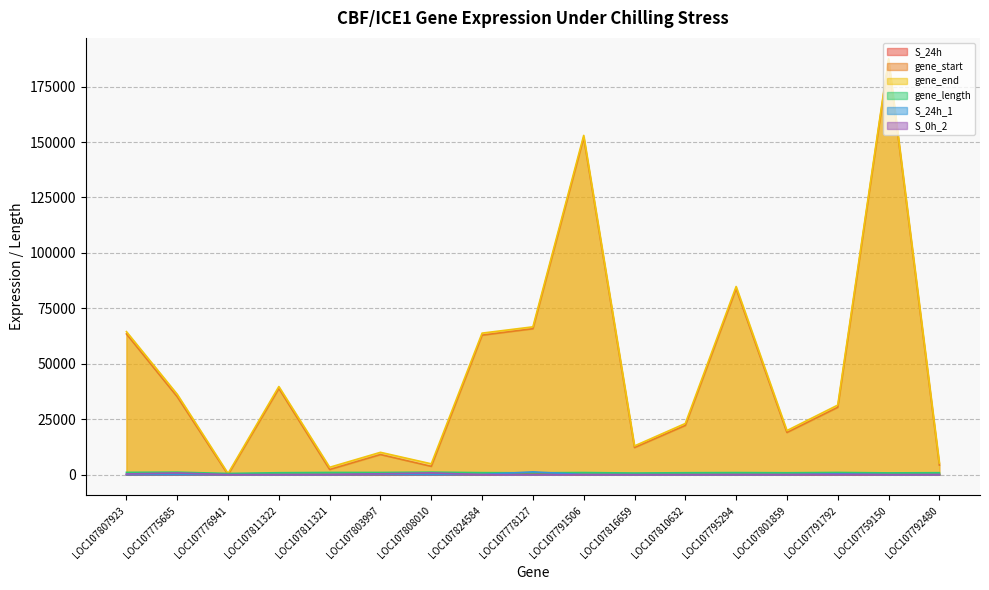

Reading left to right, what are all the values shown in this chart?

S_24h: LOC107807923=12.6	LOC107775685=53.8	LOC107776941=1.7	LOC107811322=0.9	LOC107811321=2.6	LOC107803997=59.1	LOC107808010=31.5	LOC107824584=33.0	LOC107778127=438.7	LOC107791506=21.0	LOC107816659=7.6	LOC107810632=2.2	LOC107795294=8.7	LOC107801859=7.6	LOC107791792=140.8	LOC107759150=4.2	LOC107792480=46.2
gene_start: LOC107807923=63464.0	LOC107775685=35124.0	LOC107776941=5.0	LOC107811322=38864.0	LOC107811321=2334.0	LOC107803997=9084.0	LOC107808010=3761.0	LOC107824584=62917.0	LOC107778127=65821.0	LOC107791506=152028.0	LOC107816659=12229.0	LOC107810632=22207.0	LOC107795294=83901.0	LOC107801859=19021.0	LOC107791792=30382.0	LOC107759150=186776.0	LOC107792480=4324.0
gene_end: LOC107807923=64506.0	LOC107775685=36250.0	LOC107776941=548.0	LOC107811322=39748.0	LOC107811321=3340.0	LOC107803997=10078.0	LOC107808010=4898.0	LOC107824584=63829.0	LOC107778127=66665.0	LOC107791506=152991.0	LOC107816659=12971.0	LOC107810632=23089.0	LOC107795294=84849.0	LOC107801859=19889.0	LOC107791792=31381.0	LOC107759150=187581.0	LOC107792480=5220.0
gene_length: LOC107807923=1043.0	LOC107775685=1127.0	LOC107776941=544.0	LOC107811322=885.0	LOC107811321=1007.0	LOC107803997=995.0	LOC107808010=1138.0	LOC107824584=913.0	LOC107778127=845.0	LOC107791506=964.0	LOC107816659=743.0	LOC107810632=883.0	LOC107795294=949.0	LOC107801859=869.0	LOC107791792=1000.0	LOC107759150=806.0	LOC107792480=897.0
S_24h_1: LOC107807923=27.1	LOC107775685=85.7	LOC107776941=5.2	LOC107811322=2.6	LOC107811321=7.9	LOC107803997=169.6	LOC107808010=68.2	LOC107824584=95.3	LOC107778127=1267.7	LOC107791506=53.3	LOC107816659=18.4	LOC107810632=0.0	LOC107795294=26.2	LOC107801859=22.7	LOC107791792=402.2	LOC107759150=0.0	LOC107792480=59.5
S_0h_2: LOC107807923=334.3	LOC107775685=790.5	LOC107776941=19.8	LOC107811322=11.4	LOC107811321=71.6	LOC107803997=405.9	LOC107808010=827.0	LOC107824584=0.8	LOC107778127=1.5	LOC107791506=0.0	LOC107816659=0.8	LOC107810632=0.0	LOC107795294=41.1	LOC107801859=25.9	LOC107791792=122.6	LOC107759150=0.0	LOC107792480=9.9